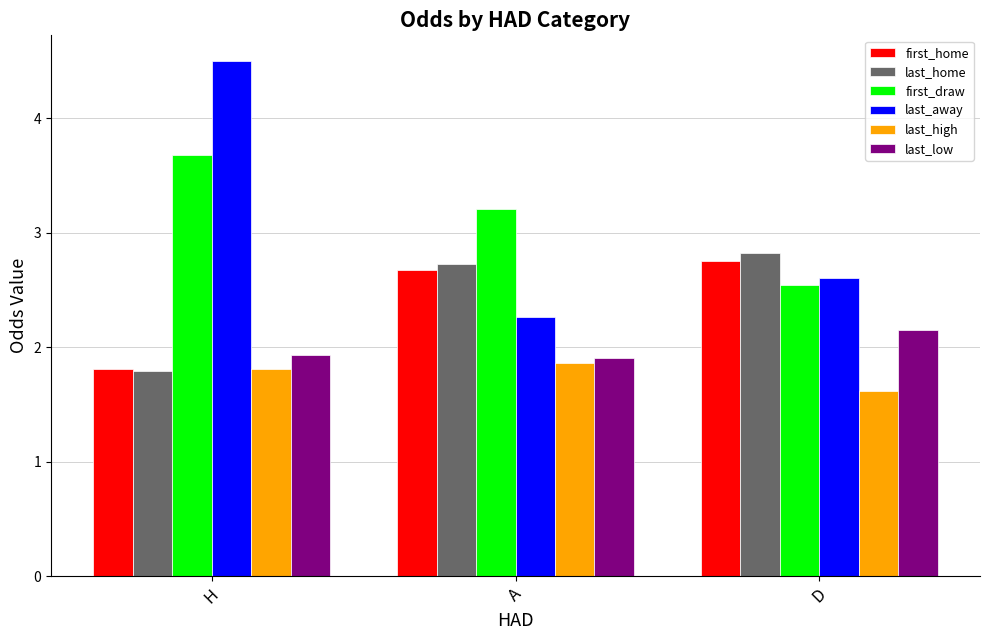

At which label does last_away reach its minimum?

A